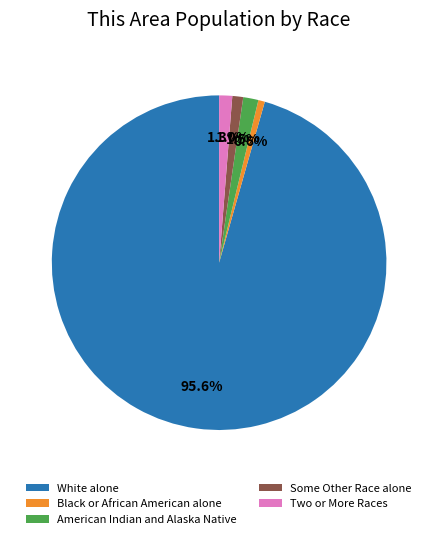

How many slices are in this pie chart?

5